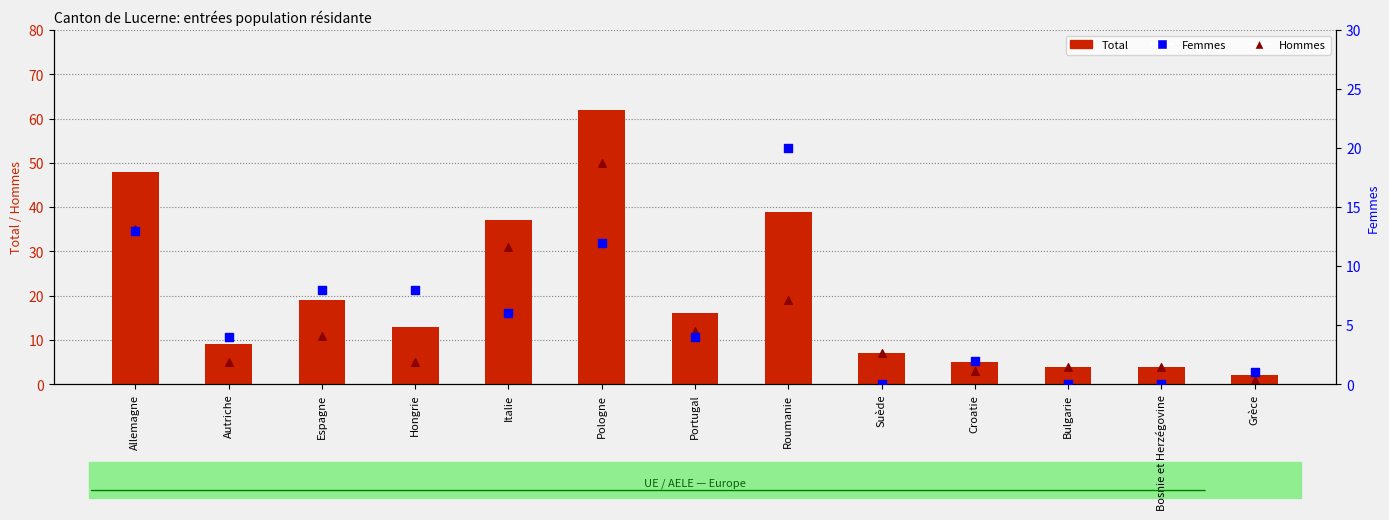

Which series has the largest total across all categories?

Total